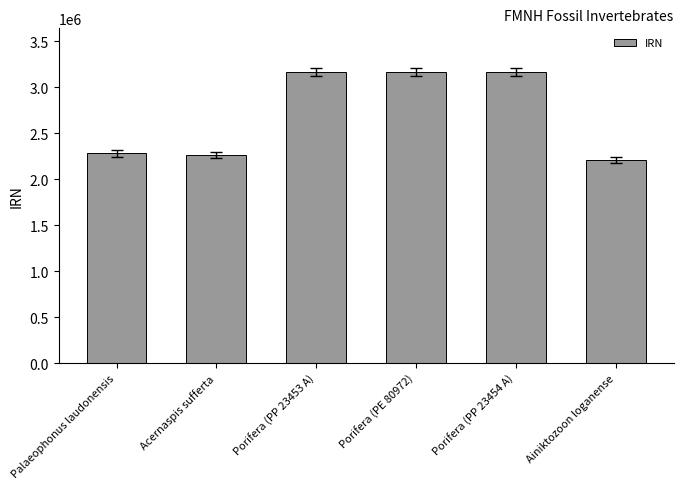

Which has a higher value, Acernaspis sufferta or Porifera (PP 23453 A)?

Porifera (PP 23453 A)